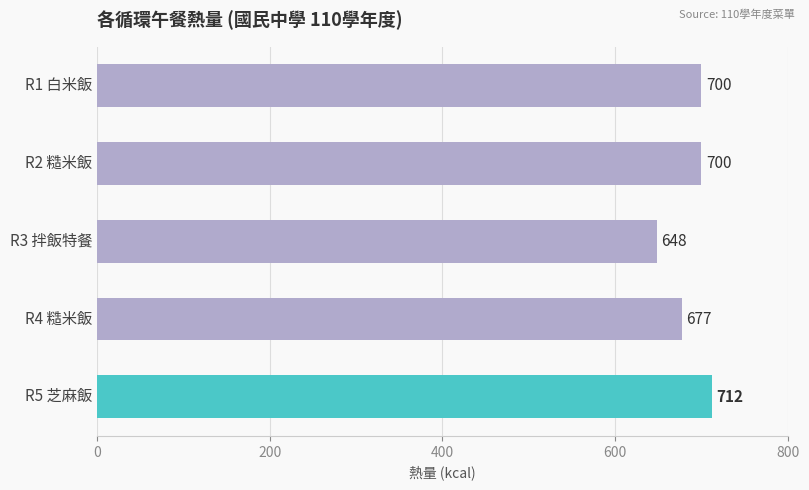

What is the difference between the maximum and minimum values?

64